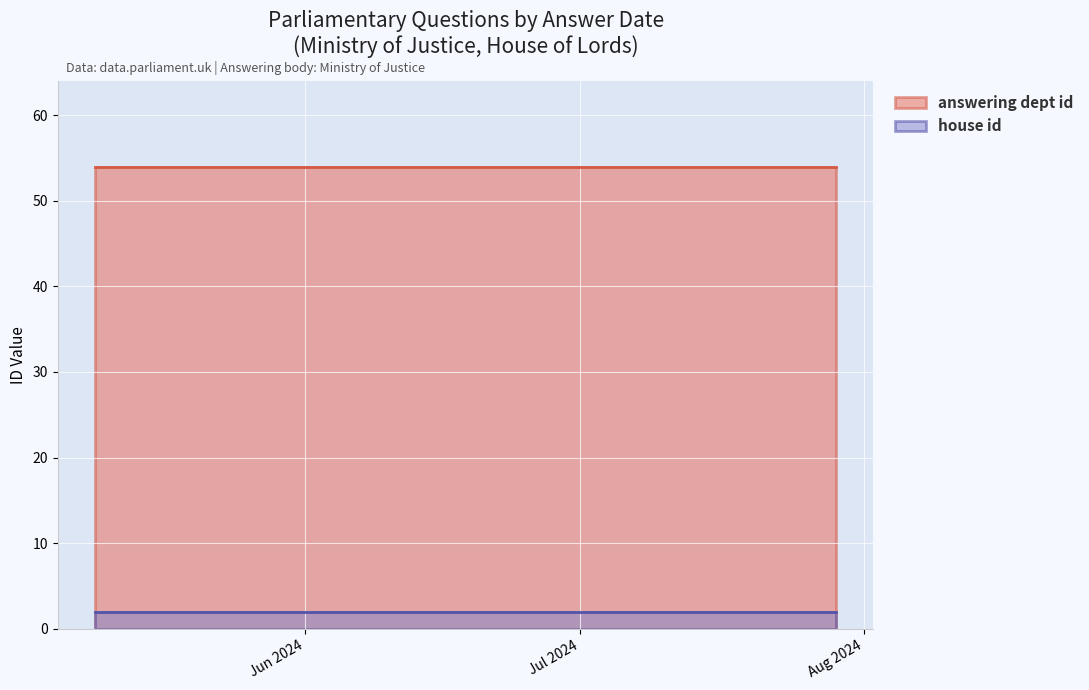

Which series has the largest total across all categories?

answering dept id